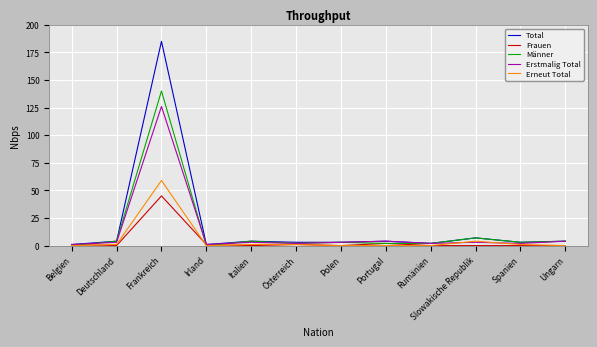

Does the chart display data point markers on the line(s)?

No